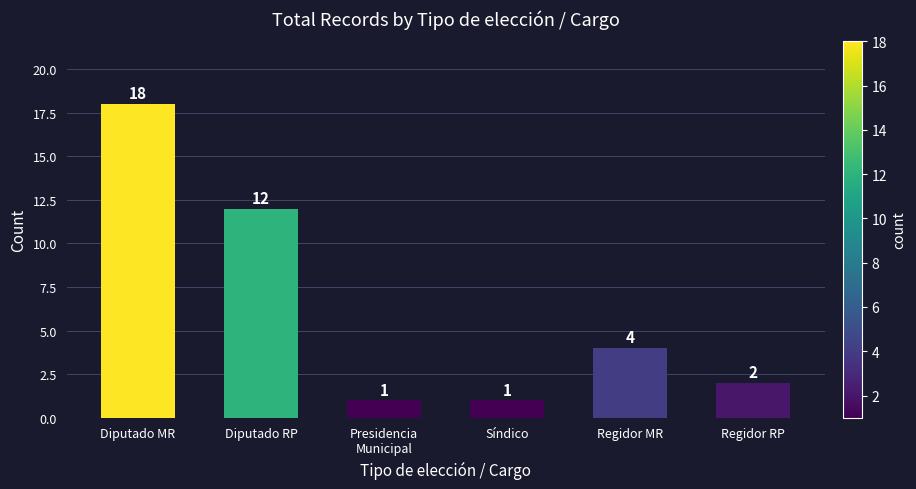

What is the maximum value shown in the chart?

18